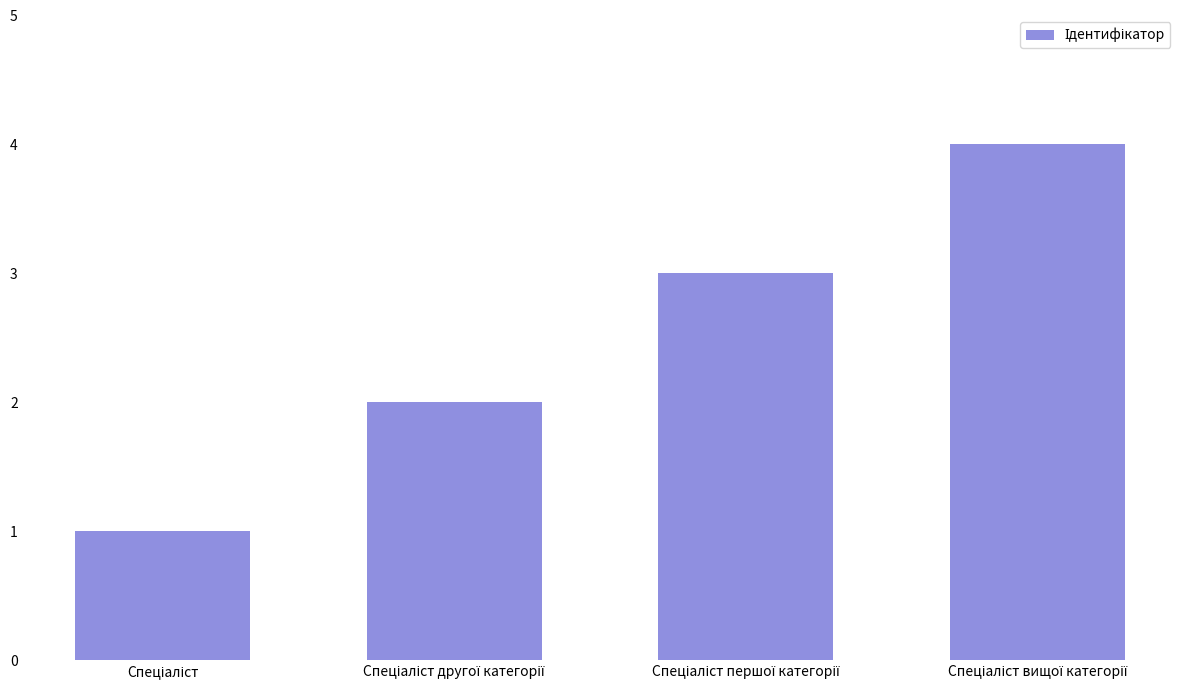

Count the number of data series in this chart.

1